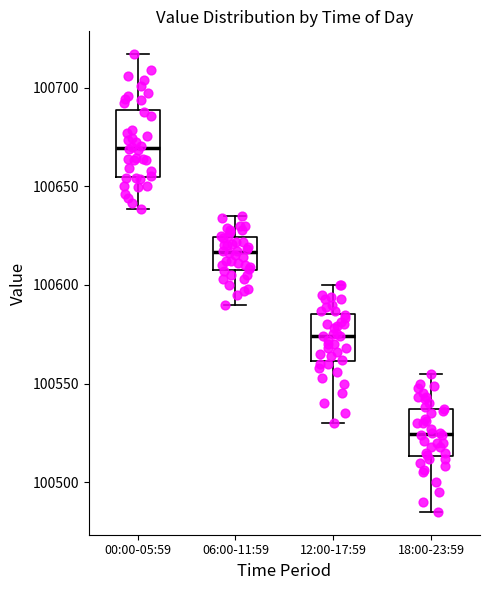

Reading left to right, transcribe this box plot: for each box, give where its median line is, the range the box spans, and where its two whiskers end, as read against the y-axis. The values are not printed on the chart, so give them approximately, as read against the axis.

00:00-05:59: median 100670, box 100655 to 100690, whiskers 100640 to 100715
06:00-11:59: median 100615, box 100610 to 100625, whiskers 100590 to 100635
12:00-17:59: median 100575, box 100560 to 100585, whiskers 100530 to 100600
18:00-23:59: median 100525, box 100515 to 100535, whiskers 100485 to 100555